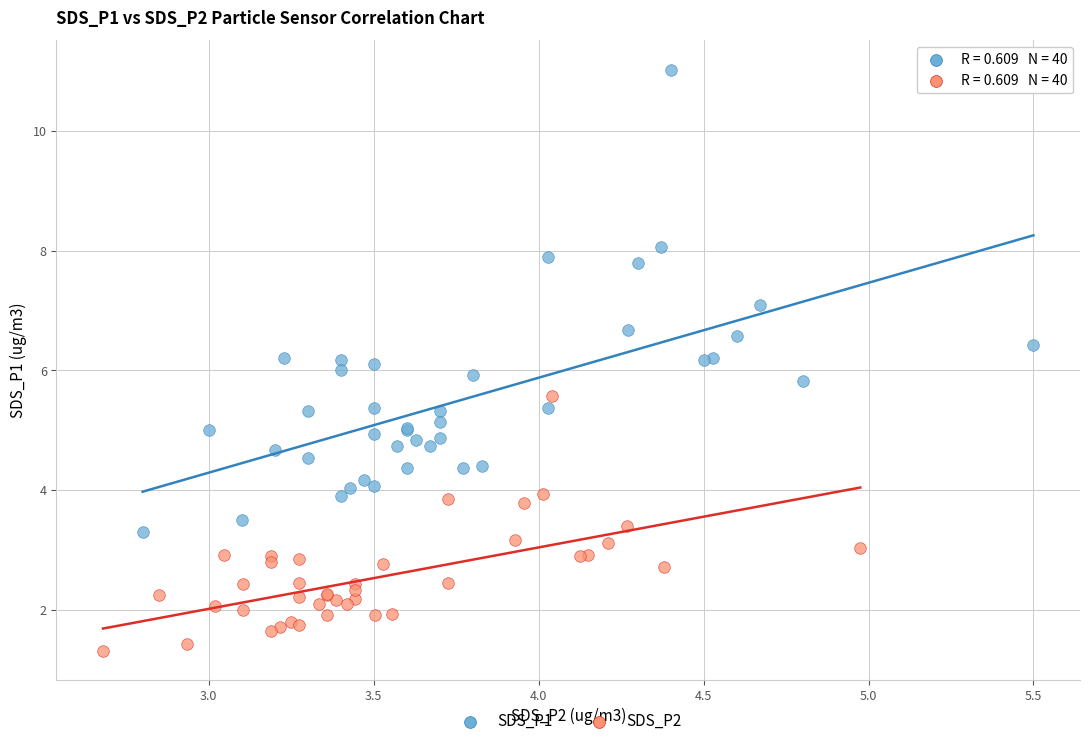

Which series contains the lowest Y value?

SDS_P2